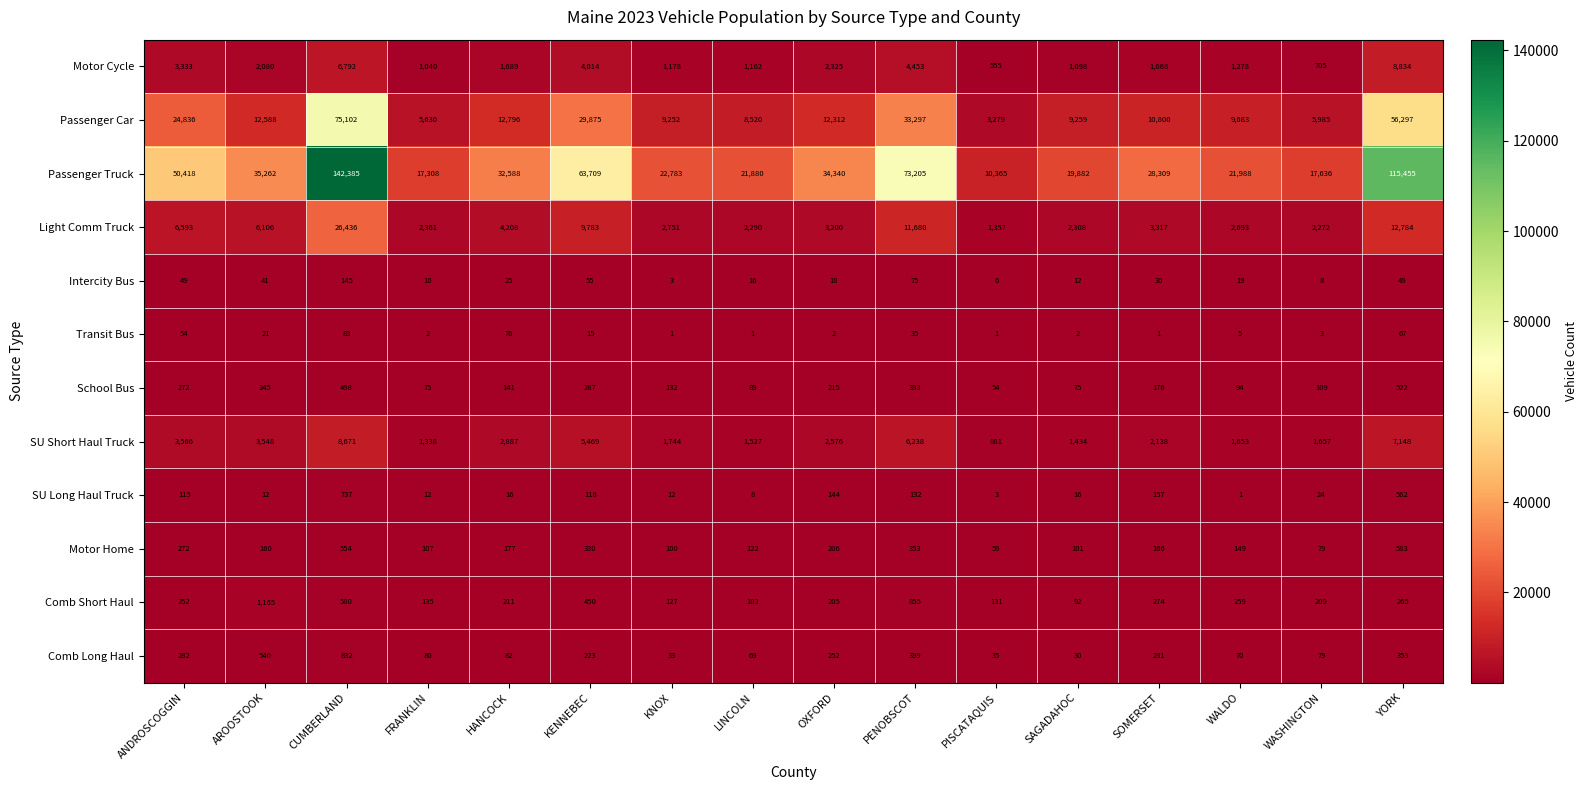

Where is Light Comm Truck nearest to the value 13896?

YORK